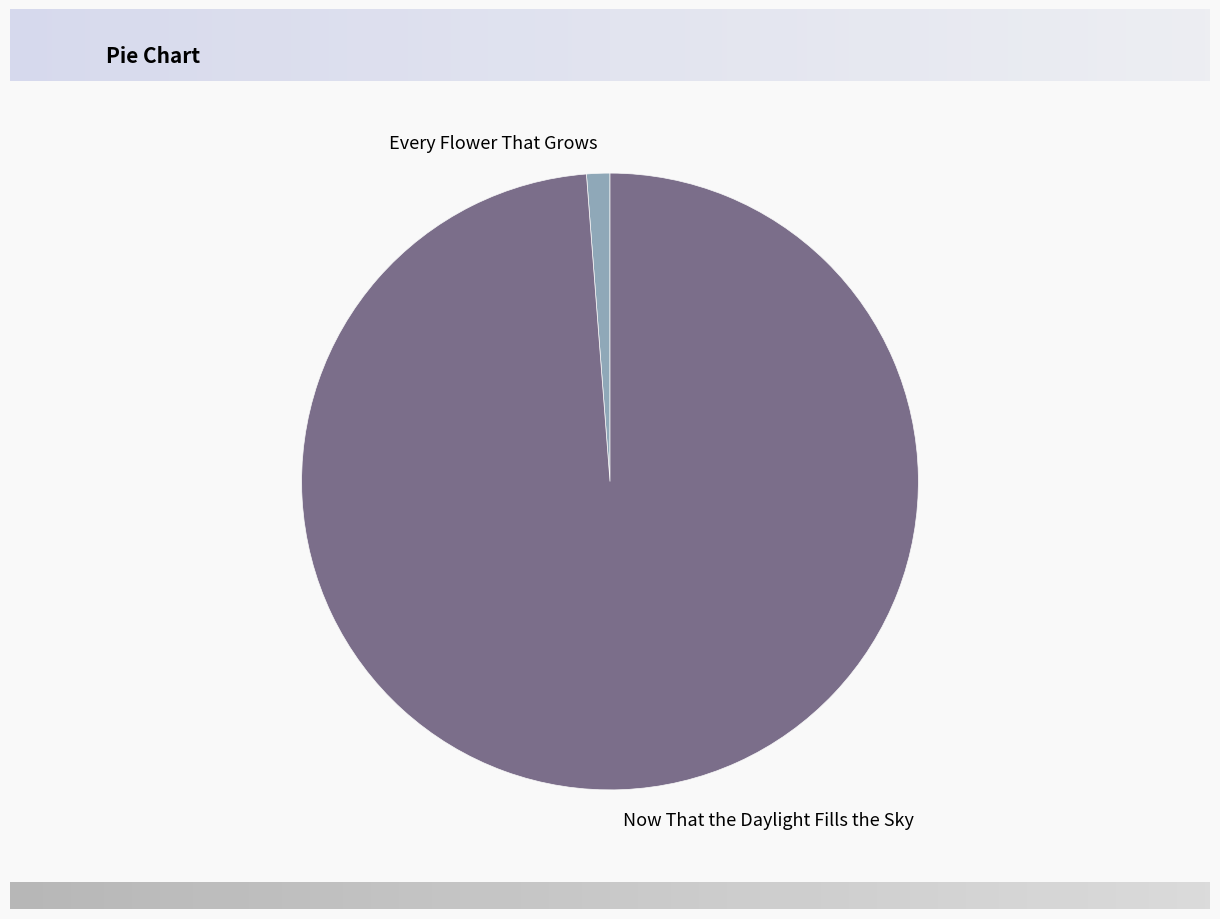

What is the largest slice in the pie chart?

Now That the Daylight Fills the Sky